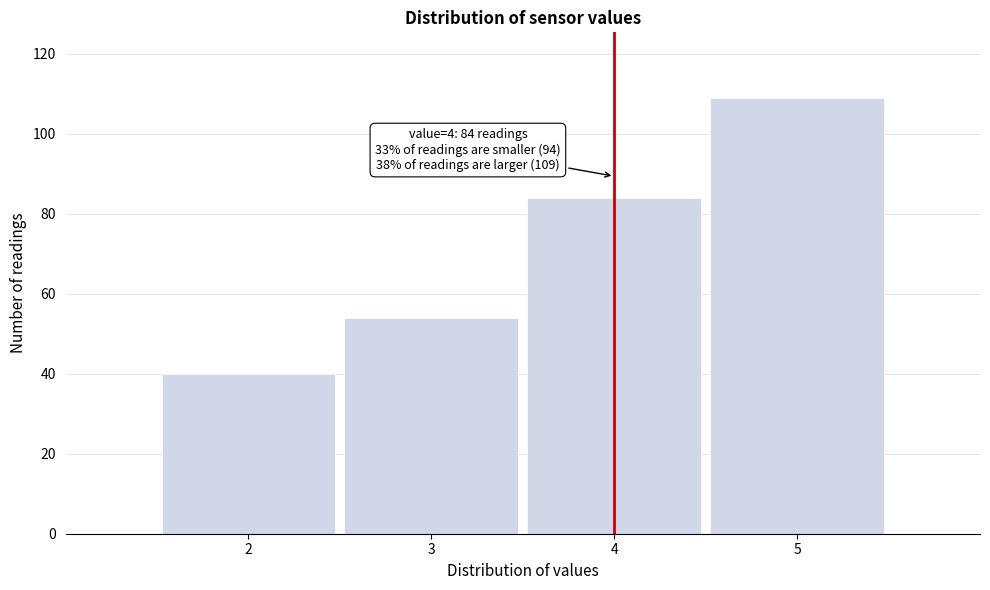

Reading left to right, list all the values displayed in this chart.

40	54	84	109